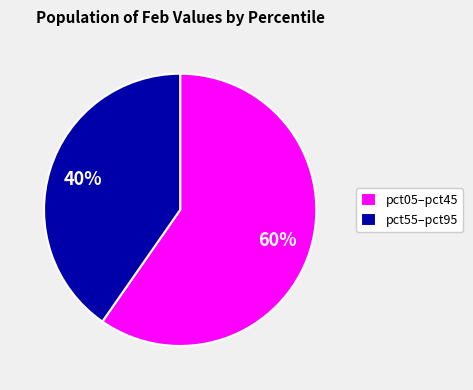

Is the sum of pct55–pct95 and pct05–pct45 greater than half?

Yes